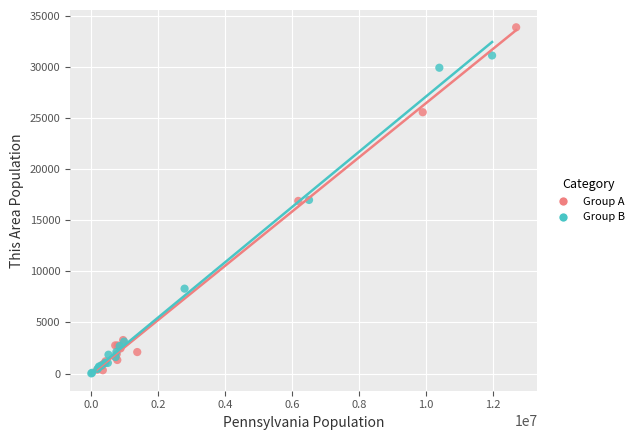

Which series contains the highest Y value?

Group A